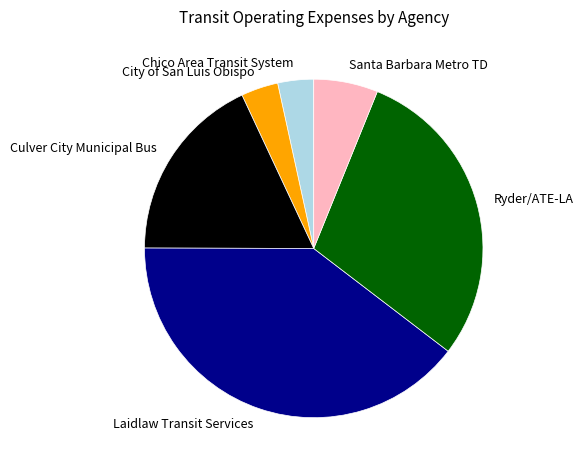

Combined, do Chico Area Transit System and Santa Barbara Metro TD account for over 50%?

No